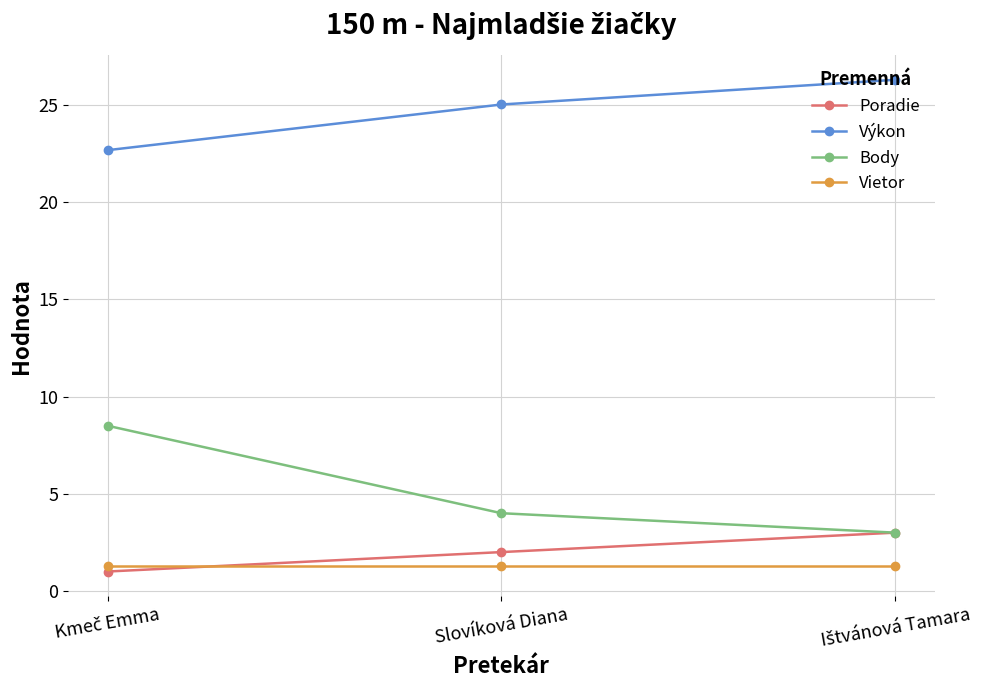

Rank the series by their maximum value, from highest to lowest.

Výkon, Body, Poradie, Vietor